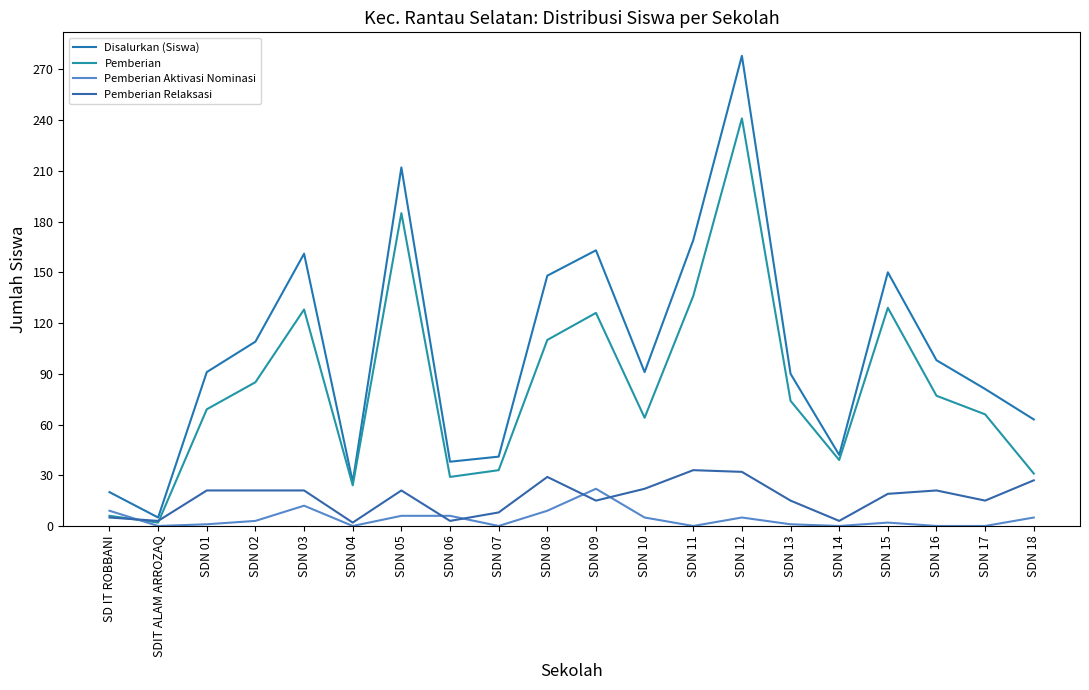

What is the spread (max minus min) of values at SDN 15?

148